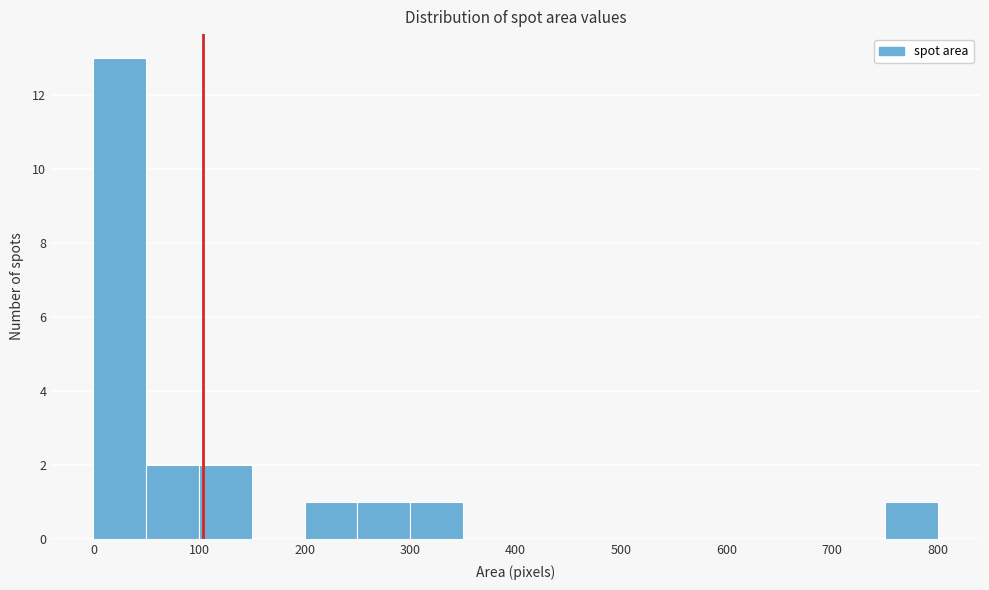

Reading left to right, transcribe this chart: for each bar, give the range it covers on the x-axis and its height. The values are not printed on the chart, so give them approximately, as read against the axis.

0 to 50: 13
50 to 100: 2
100 to 150: 2
150 to 200: 0
200 to 250: 1
250 to 300: 1
300 to 350: 1
350 to 400: 0
400 to 450: 0
450 to 500: 0
500 to 550: 0
550 to 600: 0
600 to 650: 0
650 to 700: 0
700 to 750: 0
750 to 800: 1